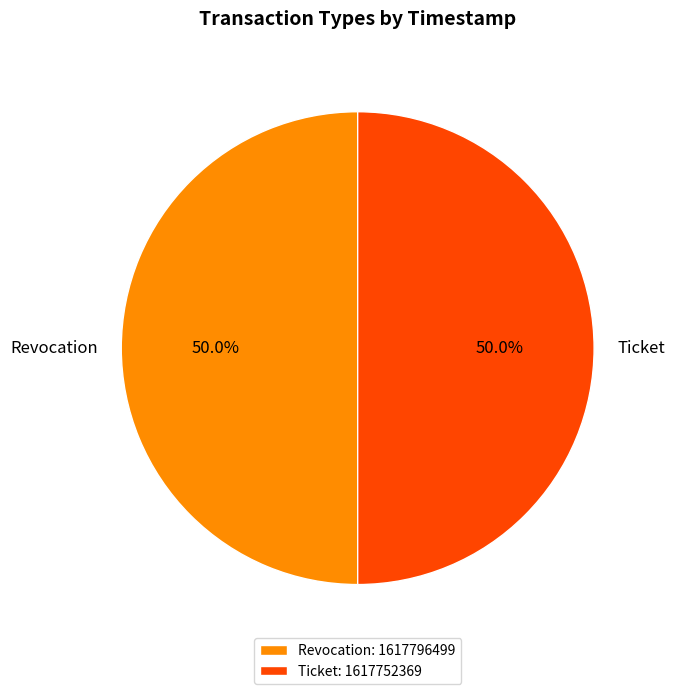

How much of the chart is everything except Revocation?

50.0%